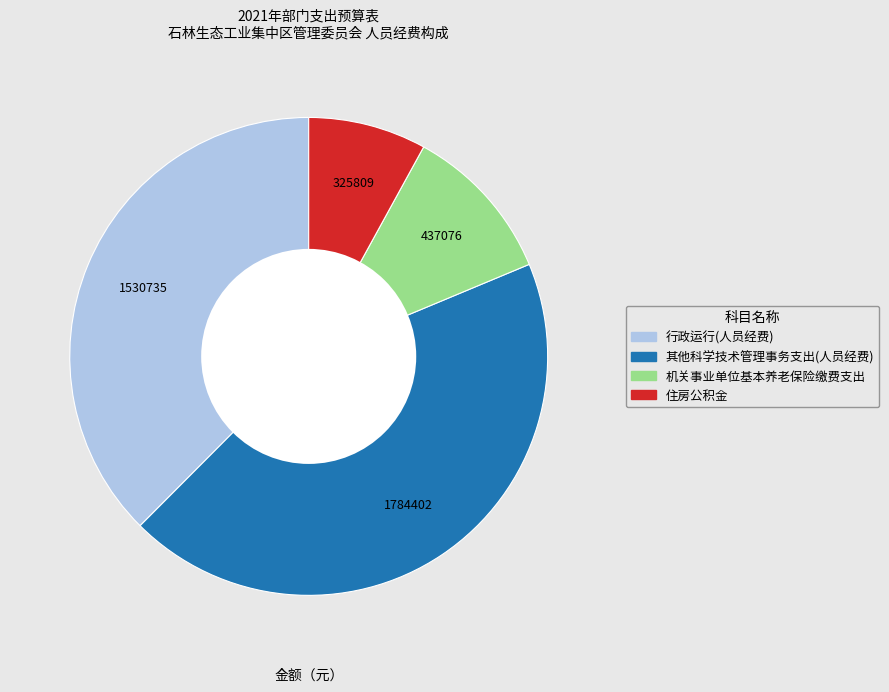

The 住房公积金 slice represents 1% of the pie. True or false?

False